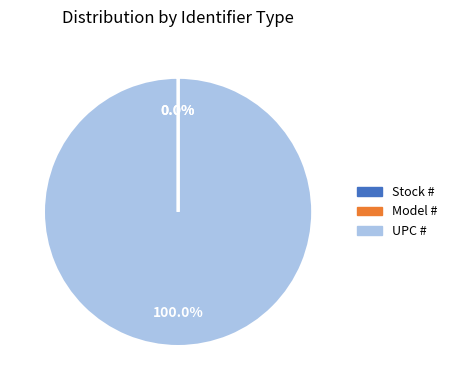

Which category has the biggest portion of the pie?

UPC #